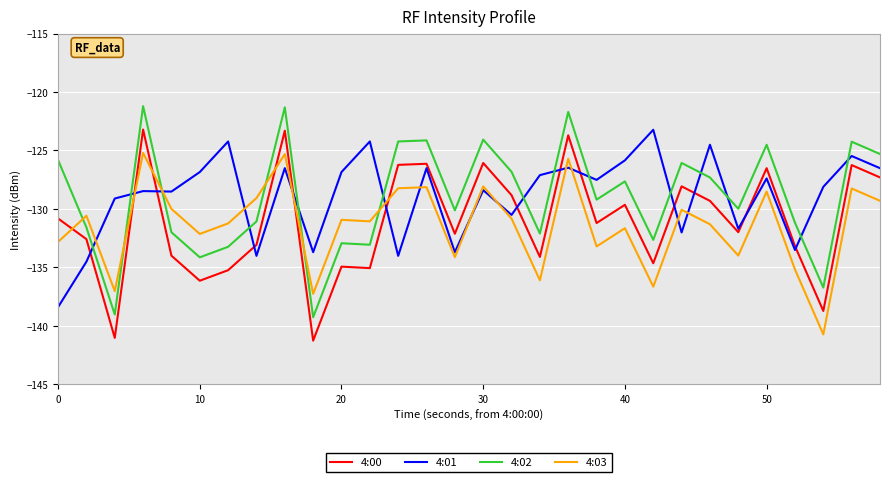

How many intersections are there between 4:02 and 4:03?

6